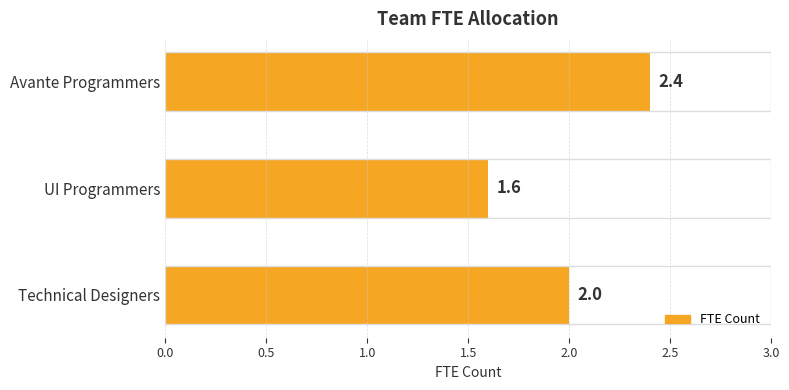

What is the change in value from Technical Designers to UI Programmers?

-0.4